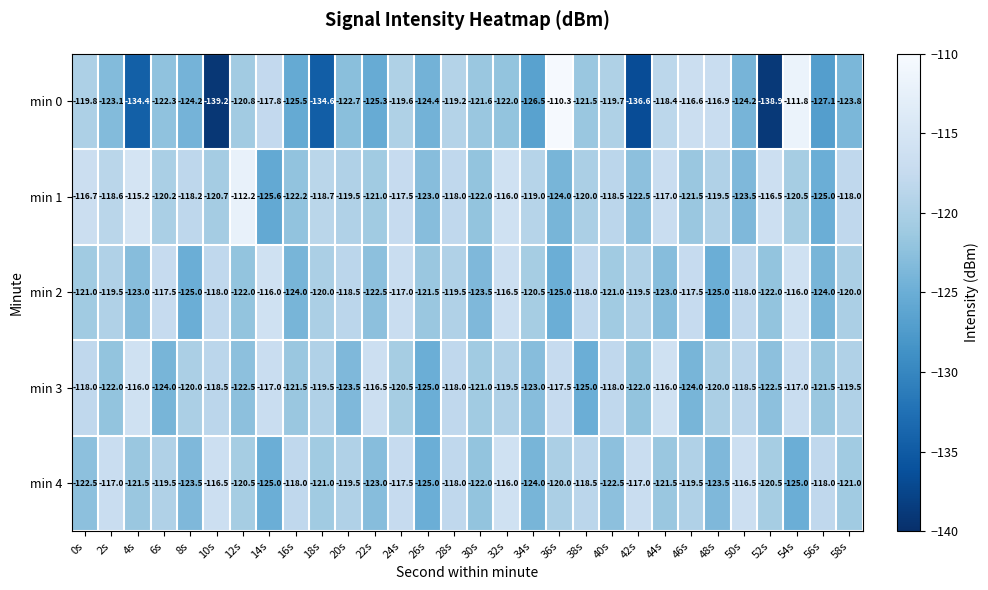

The min 1 series shows -118.2 at 8s. True or false?

True